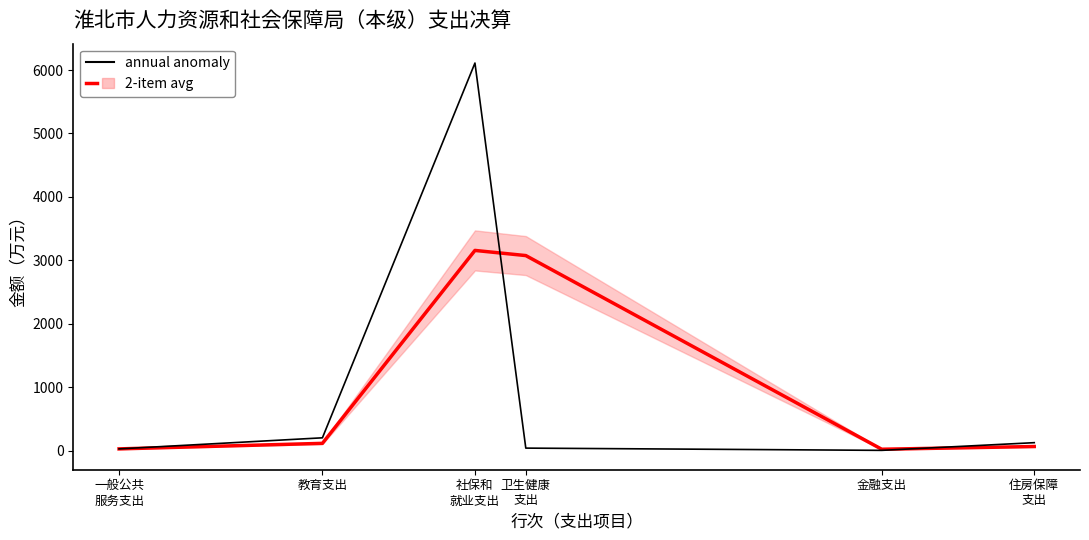

At which label is annual anomaly closest to 3057?

教育支出